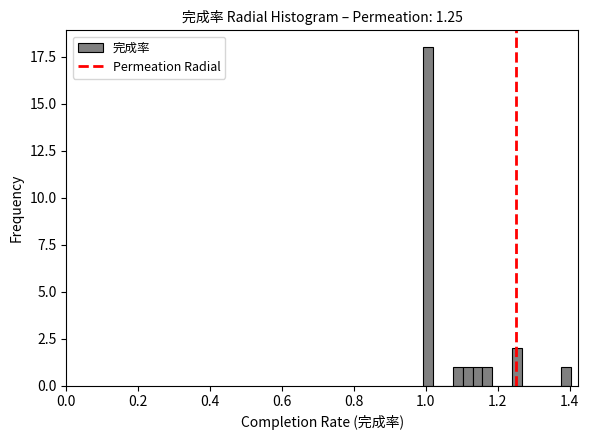

Around what value on the x-axis is the tallest bar? Give the approximate position of its centre, as read against the axis.

1.00